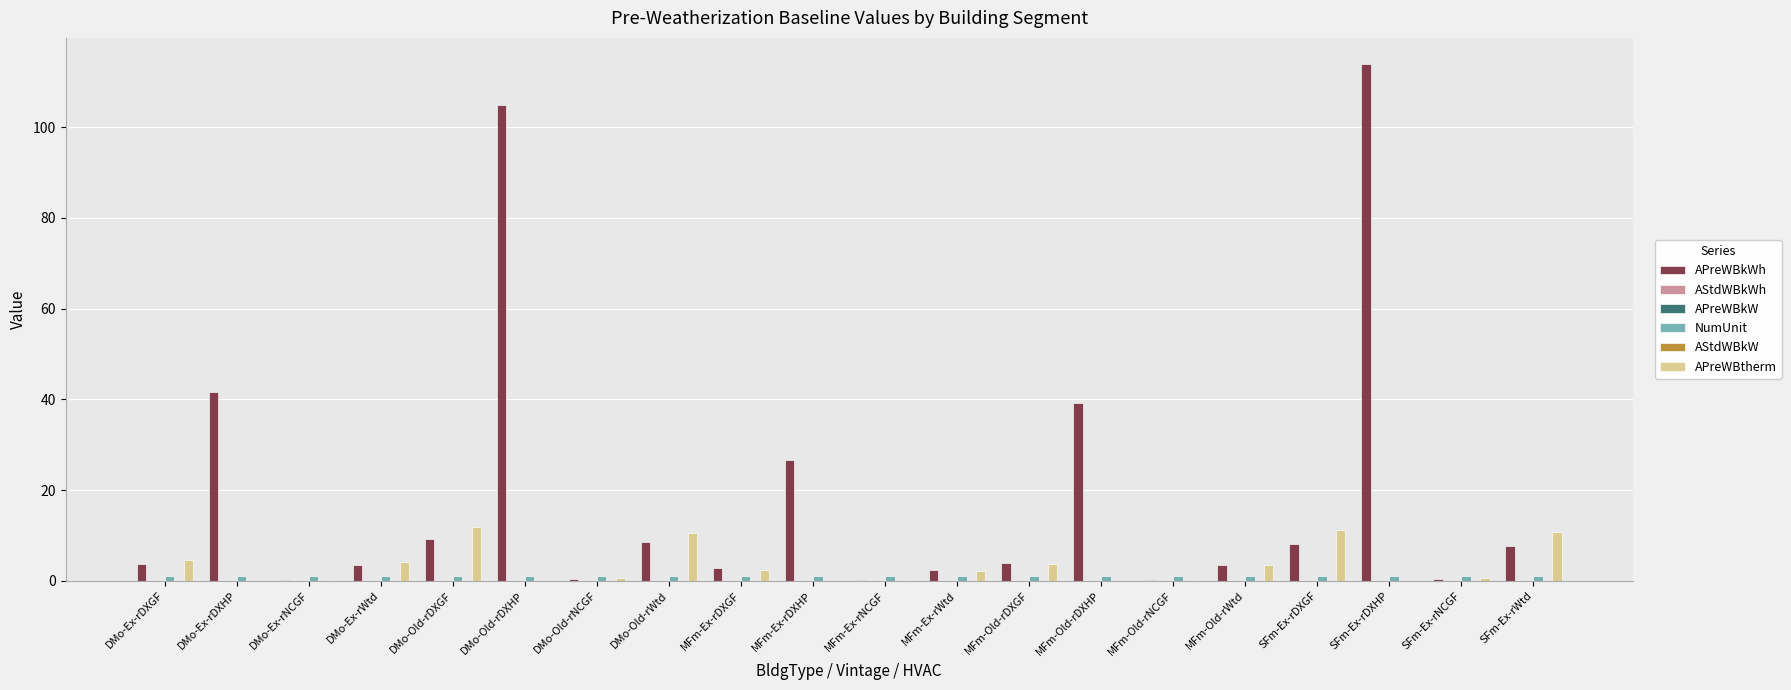

List the labels in order of APreWBtherm value, smallest first.

DMo-Ex-rDXHP, DMo-Old-rDXHP, MFm-Ex-rDXHP, MFm-Old-rDXHP, SFm-Ex-rDXHP, MFm-Ex-rNCGF, MFm-Old-rNCGF, DMo-Ex-rNCGF, SFm-Ex-rNCGF, DMo-Old-rNCGF, MFm-Ex-rWtd, MFm-Ex-rDXGF, MFm-Old-rWtd, MFm-Old-rDXGF, DMo-Ex-rWtd, DMo-Ex-rDXGF, DMo-Old-rWtd, SFm-Ex-rWtd, SFm-Ex-rDXGF, DMo-Old-rDXGF